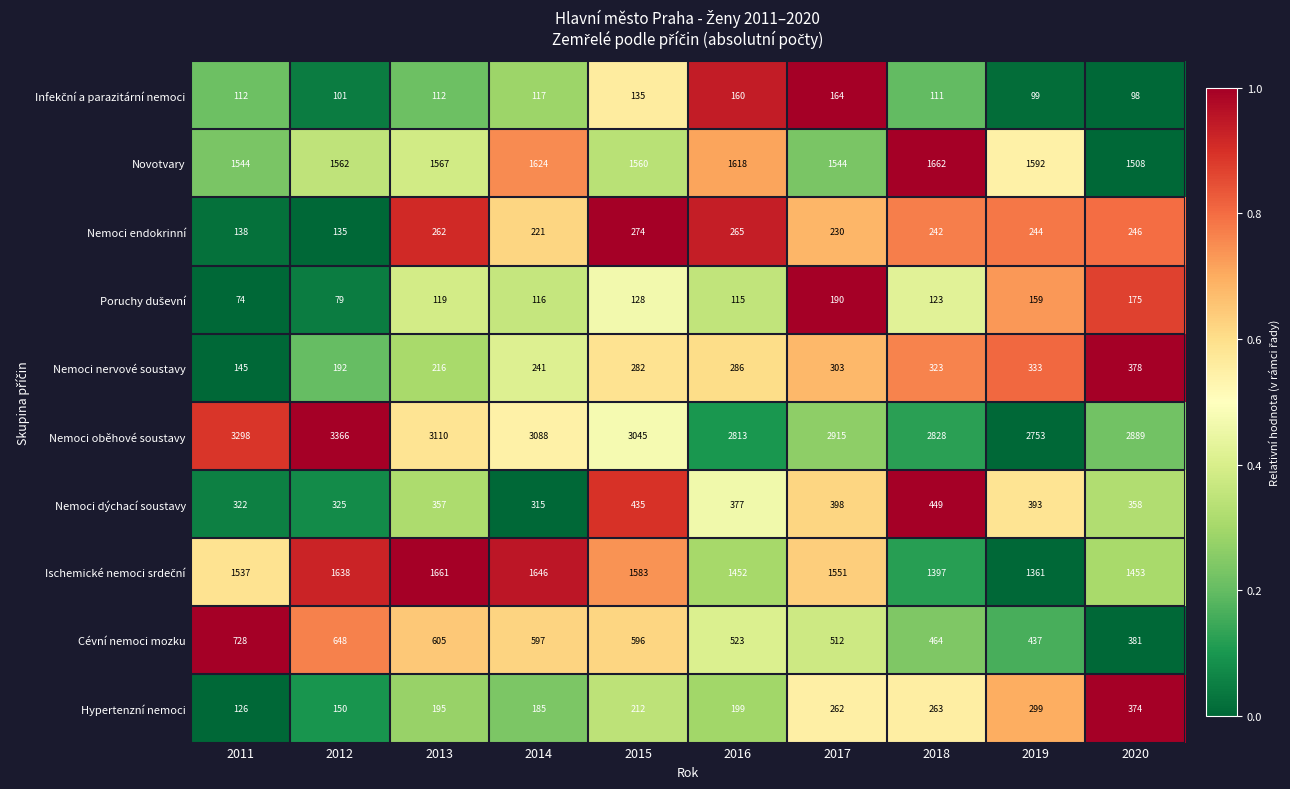

What is the average value of the Cévní nemoci mozku series?

549